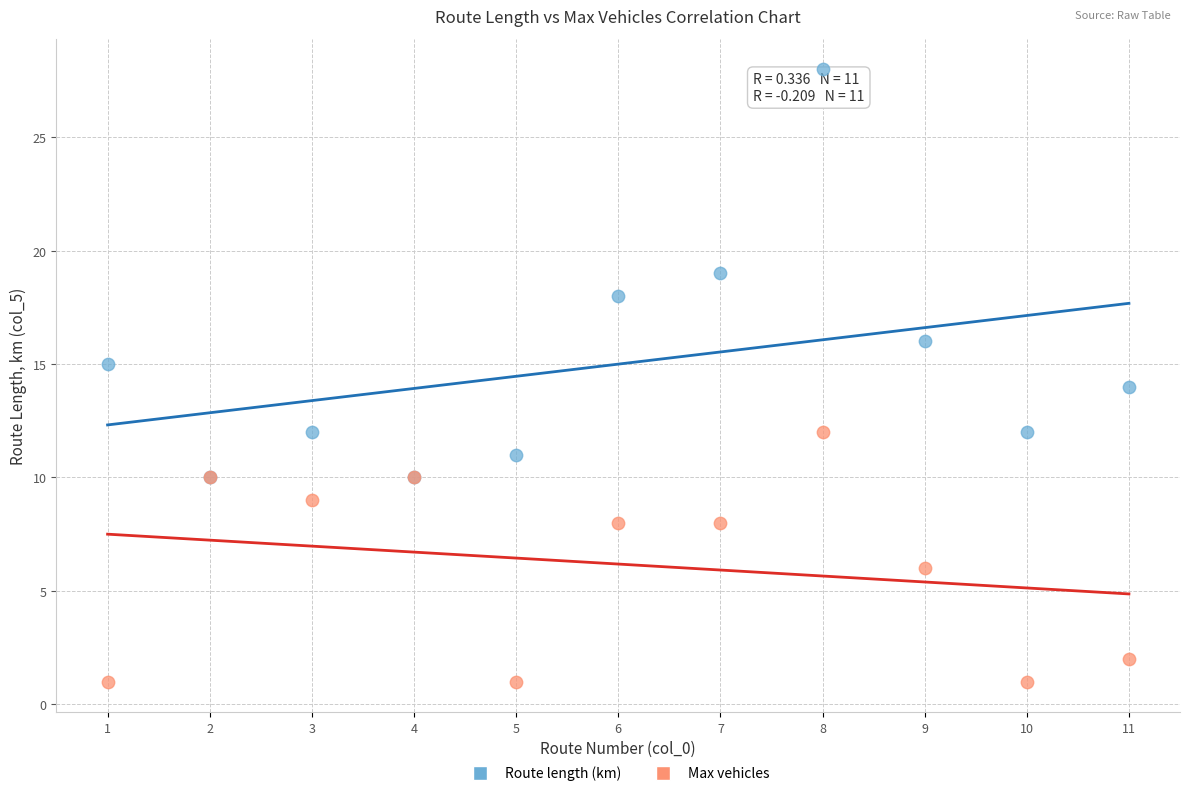

Which series contains the highest Y value?

Route length (km)